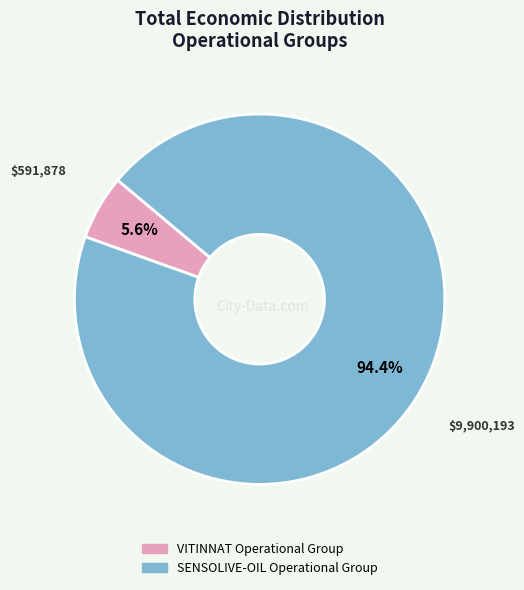

Is VITINNAT Operational Group the majority of the pie?

No